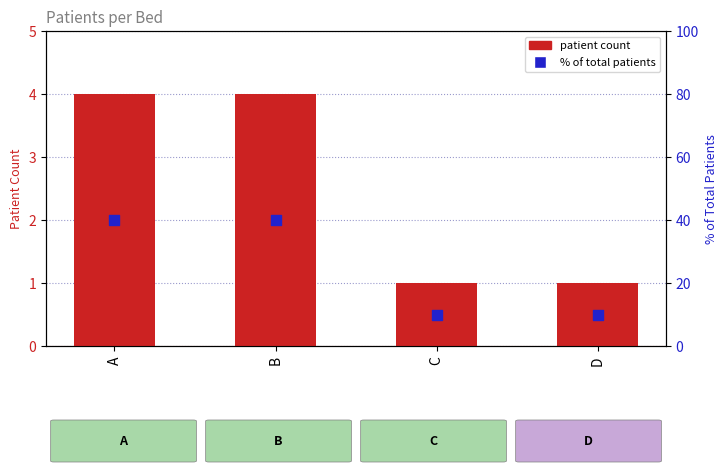

Which series reaches the minimum Y coordinate?

patient count